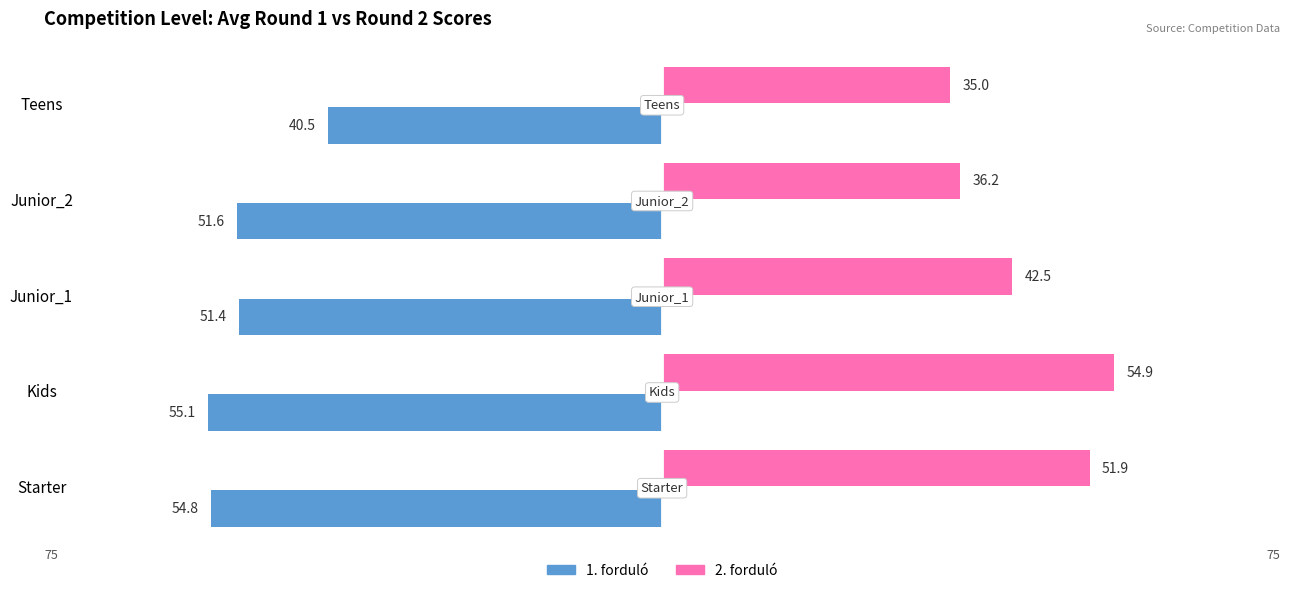

The 2. forduló series shows 28.5 at Kids. True or false?

False